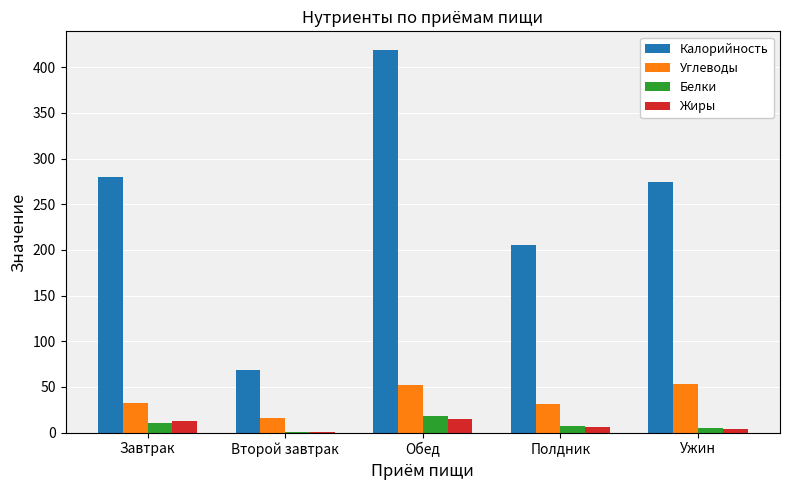

What is the maximum value shown in the chart?

418.4